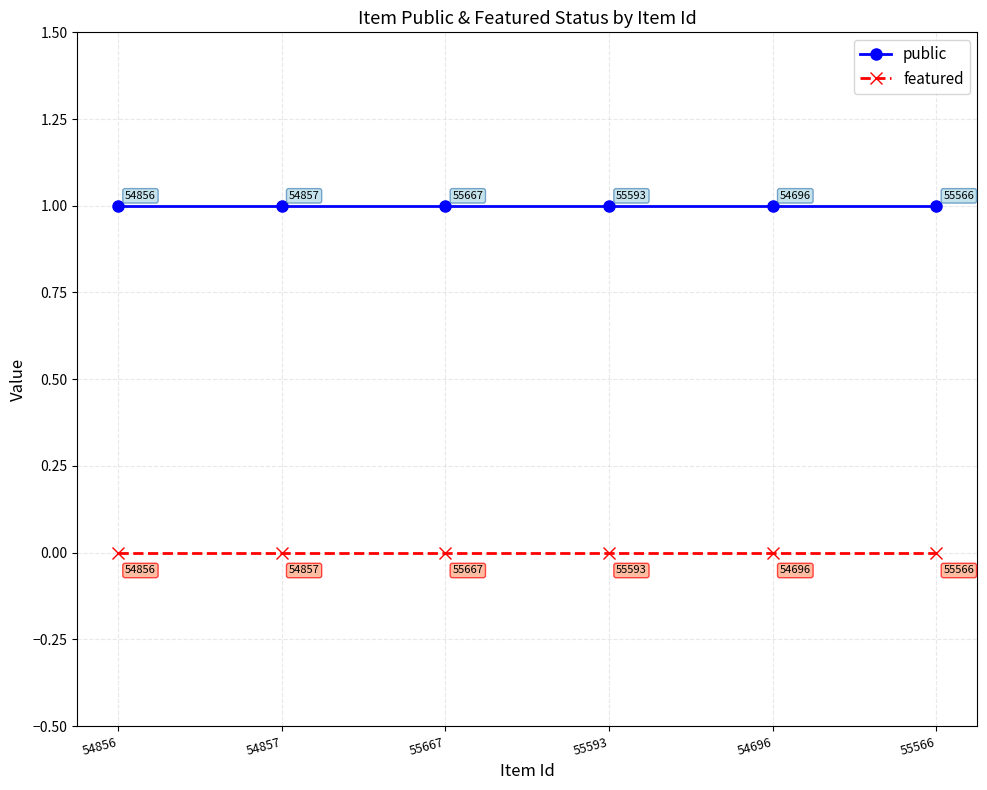

Reading right to left, list all the values displayed in this chart.

public: 55566=1	54696=1	55593=1	55667=1	54857=1	54856=1
featured: 55566=0	54696=0	55593=0	55667=0	54857=0	54856=0